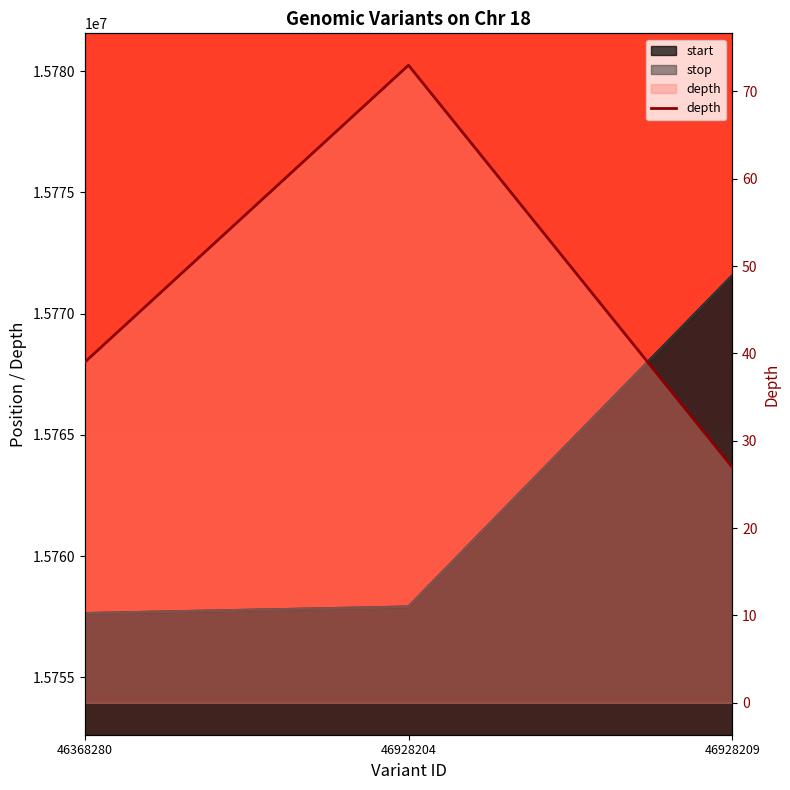

Reading left to right, extract all data points from this chart.

46368280=39	46928204=73	46928209=27